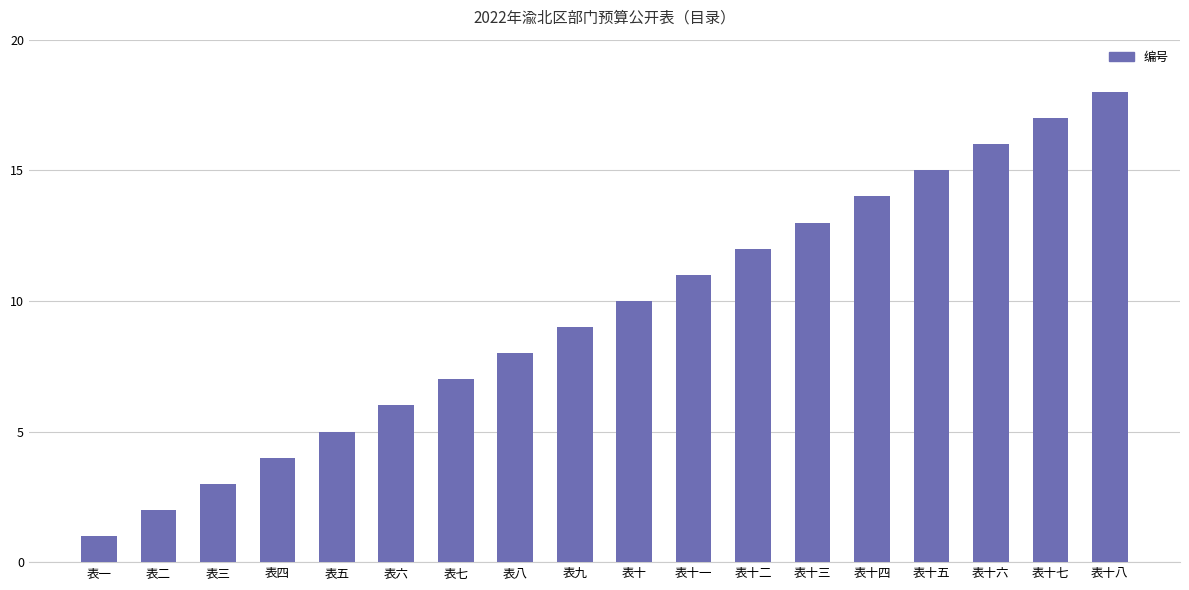

Between 表十一 and 表十二, which is larger?

表十二